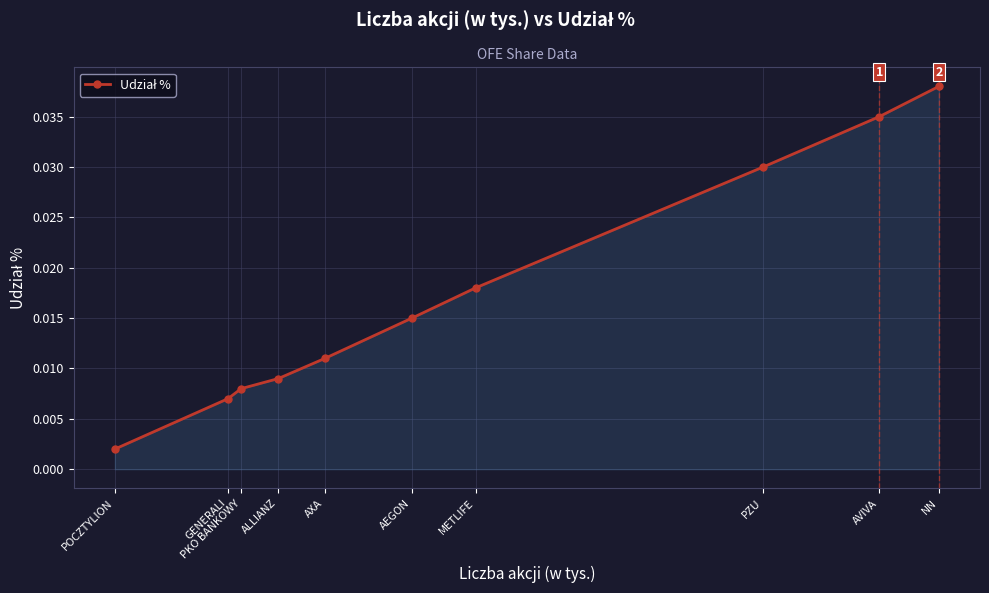

Rank the categories by value from lowest to highest.

POCZTYLION, GENERALI, PKO BANKOWY, ALLIANZ, AXA, AEGON, METLIFE, PZU, AVIVA, NN